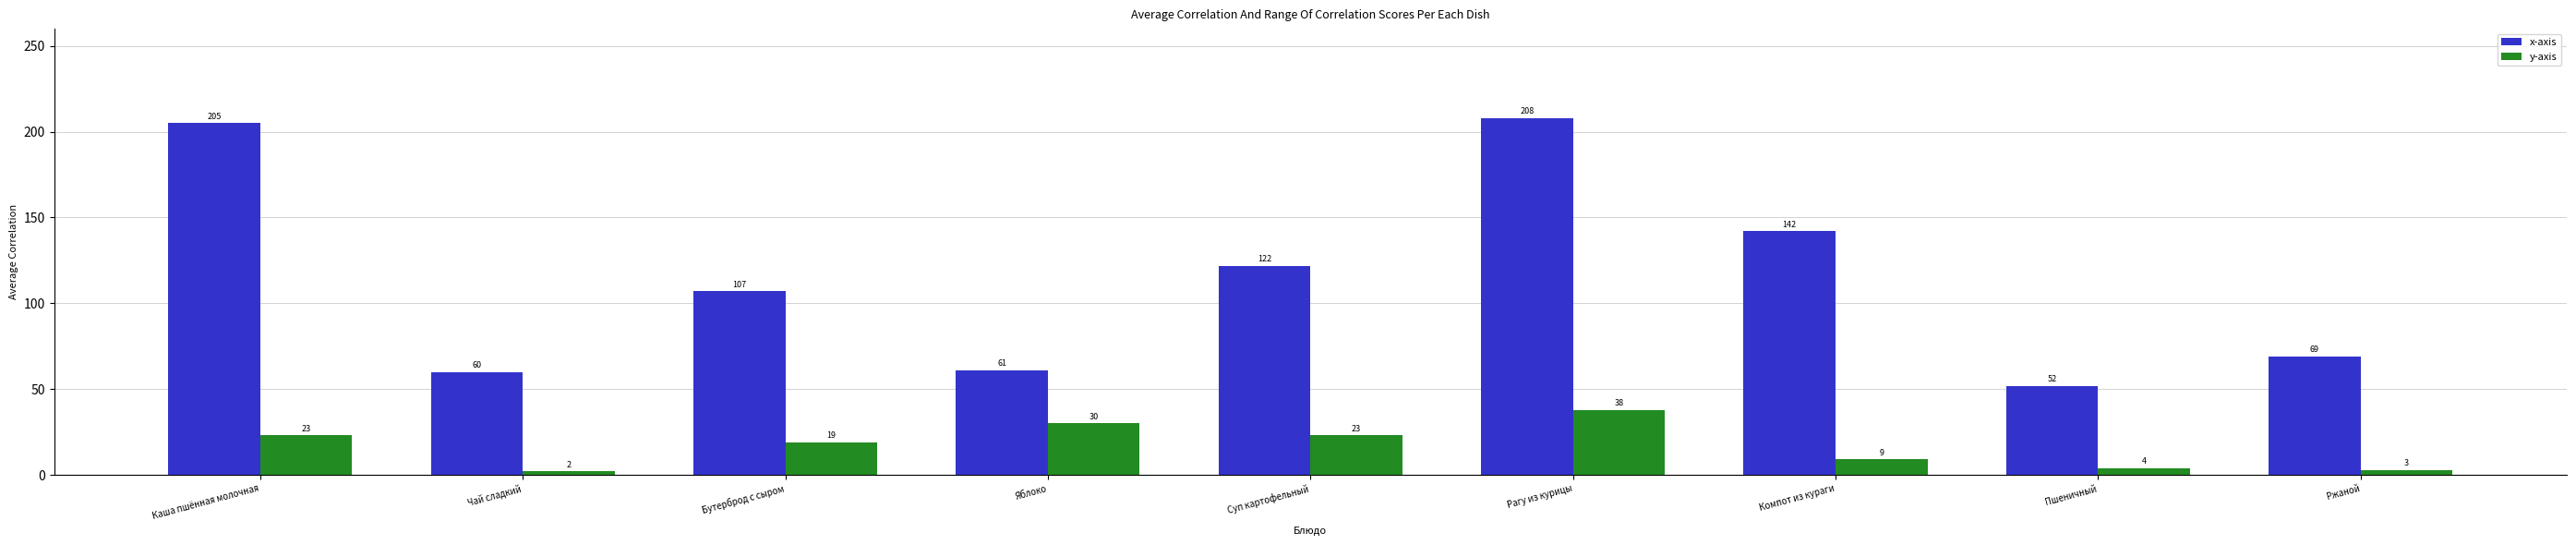

Which series has the largest total across all categories?

x-axis